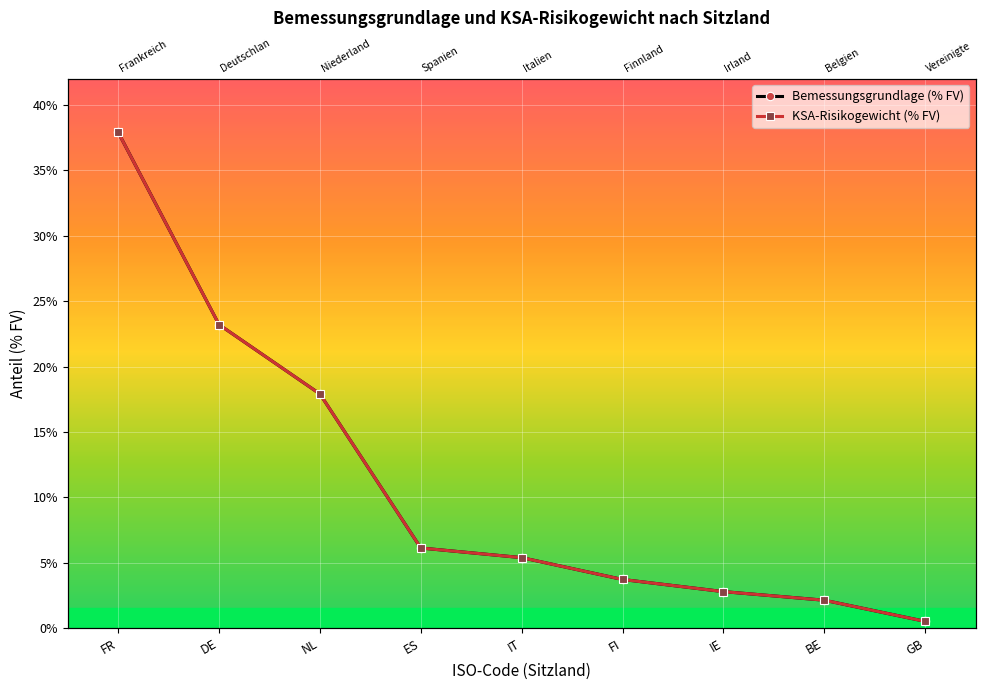

What is the total value across all series at BE?

4.3